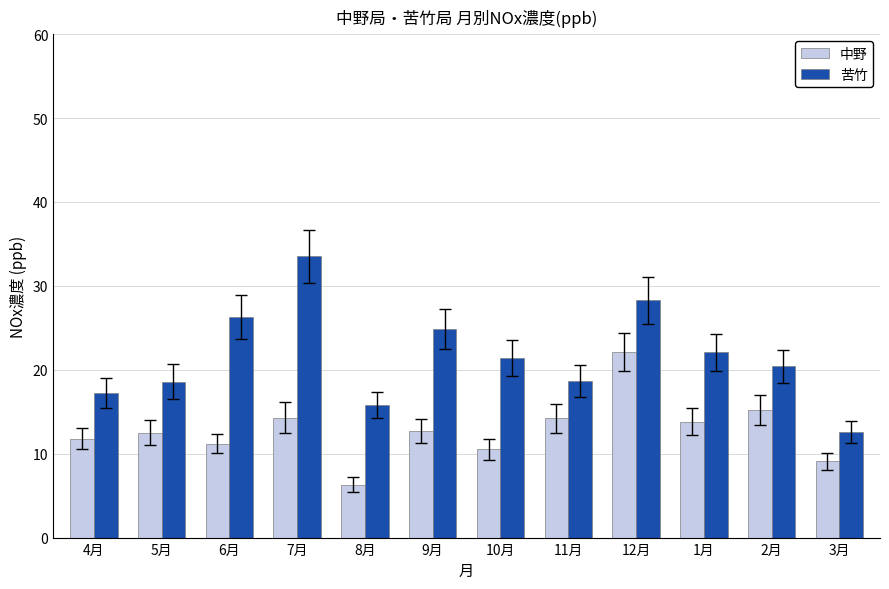

Rank the series at 6月 from highest to lowest value.

苦竹, 中野